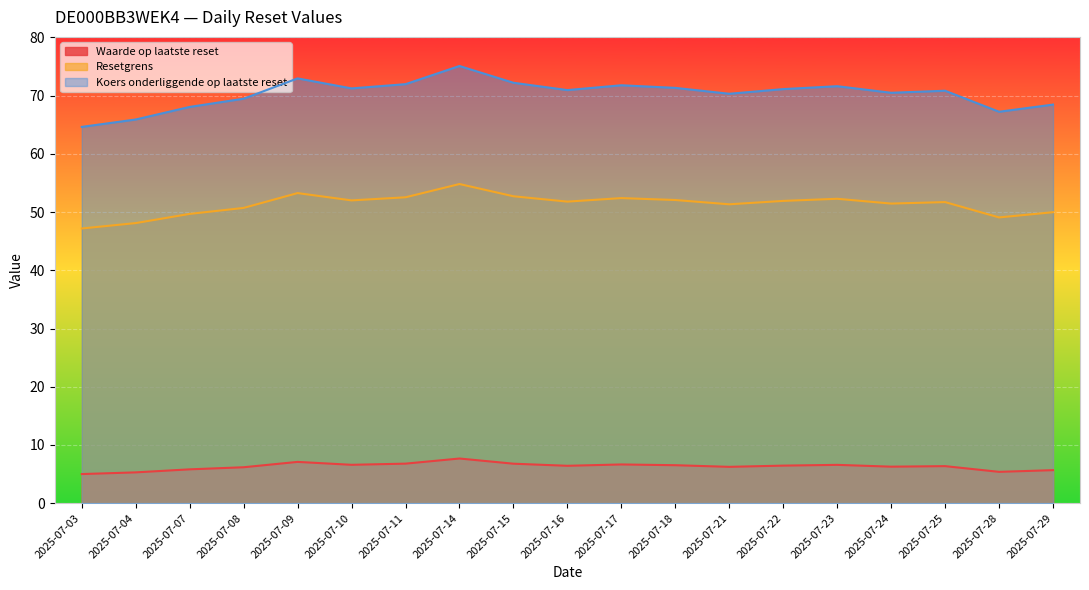

What is the difference between the highest and lowest values at 2025-07-22?

64.7